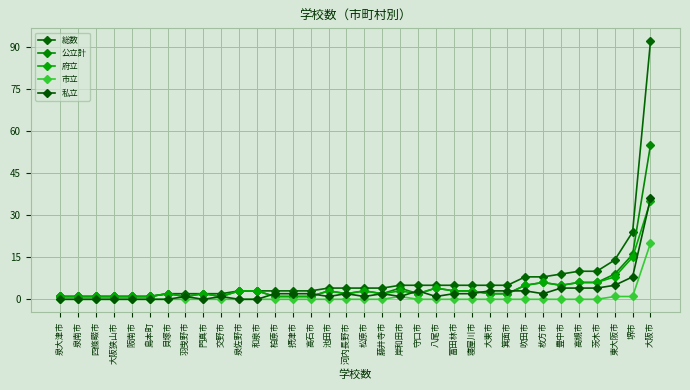

List the labels in order of 総数 value, smallest first.

泉大津市, 泉南市, 四條畷市, 大阪狭山市, 阪南市, 島本町, 貝塚市, 羽曳野市, 門真市, 交野市, 泉佐野市, 和泉市, 柏原市, 摂津市, 高石市, 池田市, 河内長野市, 松原市, 藤井寺市, 岸和田市, 守口市, 八尾市, 富田林市, 寝屋川市, 大東市, 箕面市, 吹田市, 枚方市, 豊中市, 高槻市, 茨木市, 東大阪市, 堺市, 大阪市